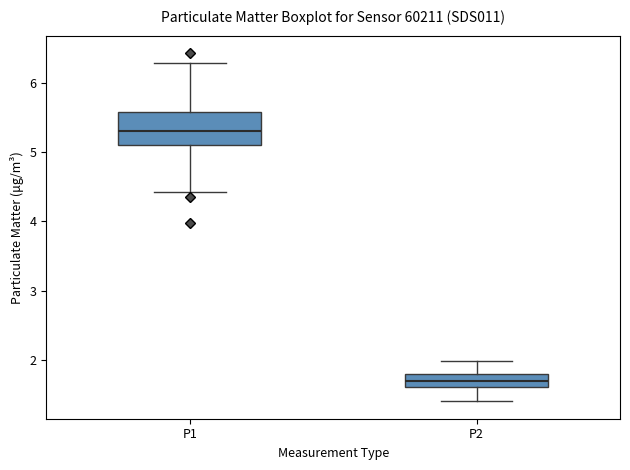

Which box has the highest median line?

P1